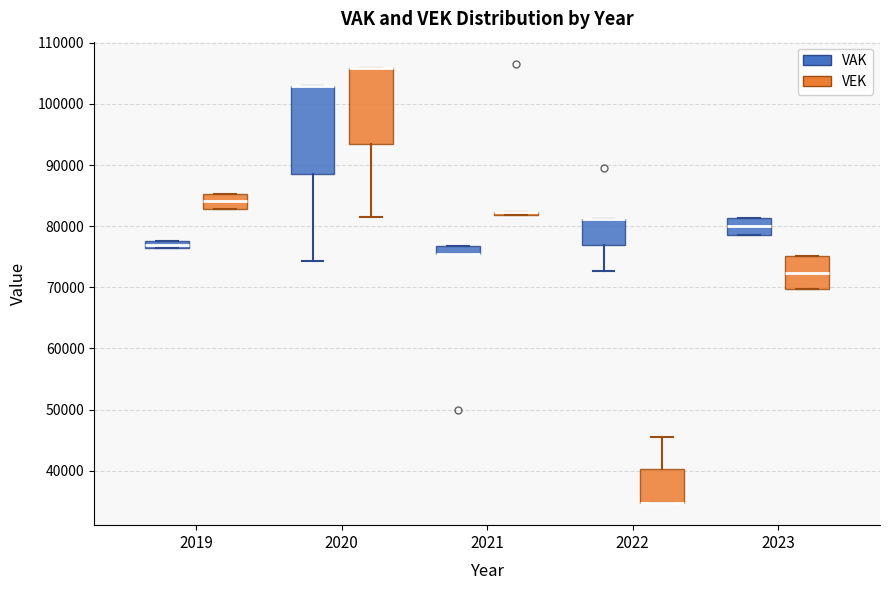

Where does the lower whisker of the box for 2020 (VAK) end on the y-axis? The values are not printed on the chart, so give them approximately, as read against the axis.

74000